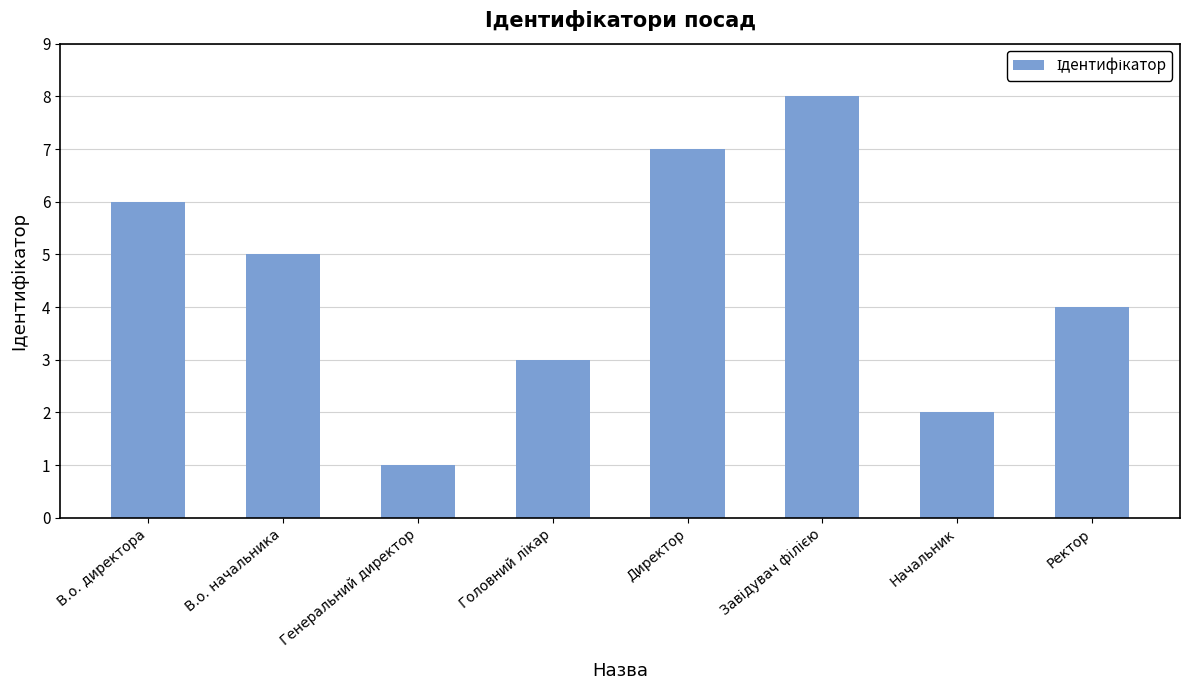

How many series are shown in this chart?

1